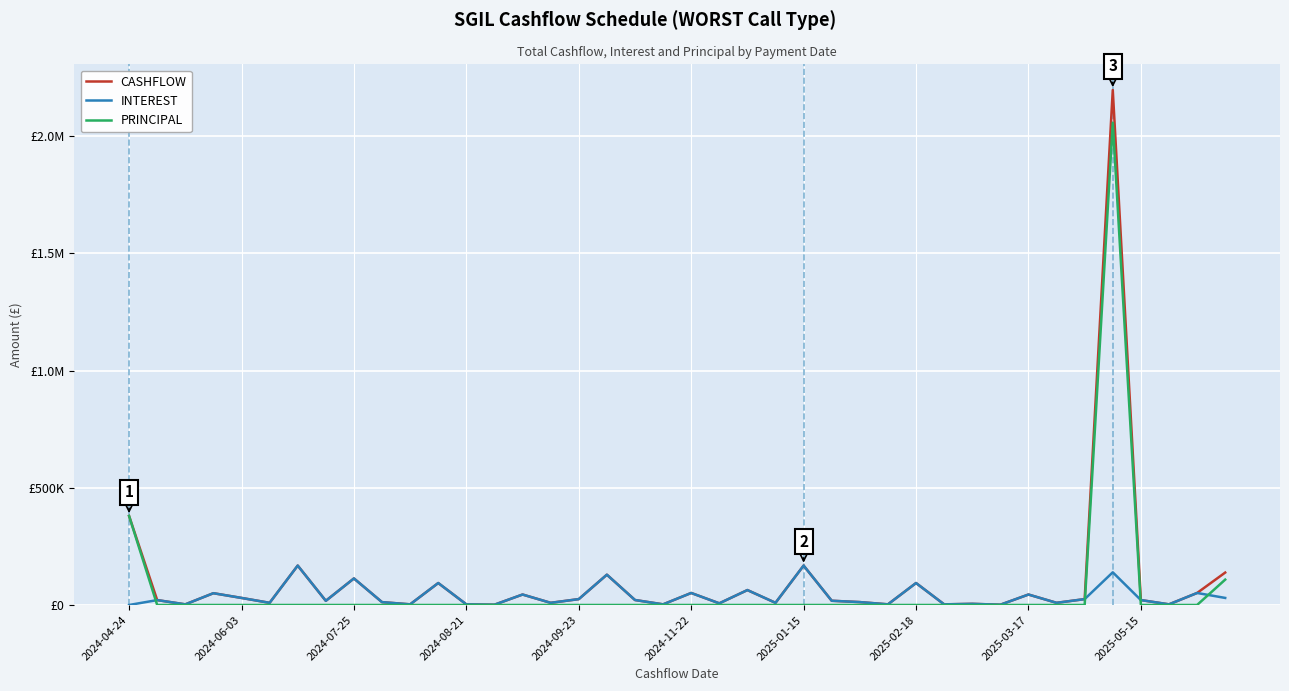

Does the chart display data point markers on the line(s)?

No